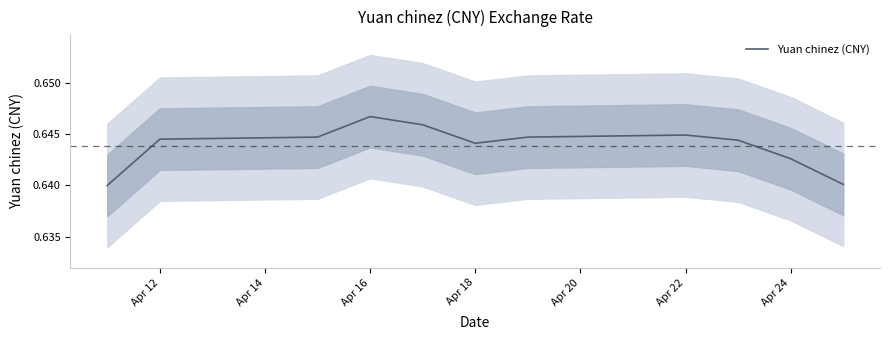

What is the approximate value at Apr 16?

0.6